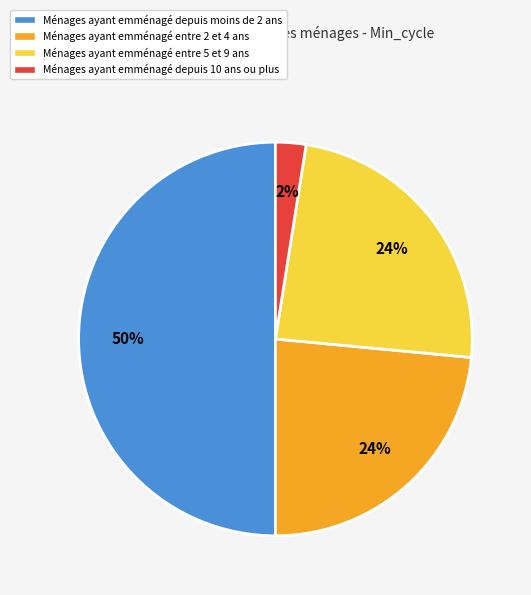

To the nearest percent, what is the difference between the largest and smallest slice percentages?

48%